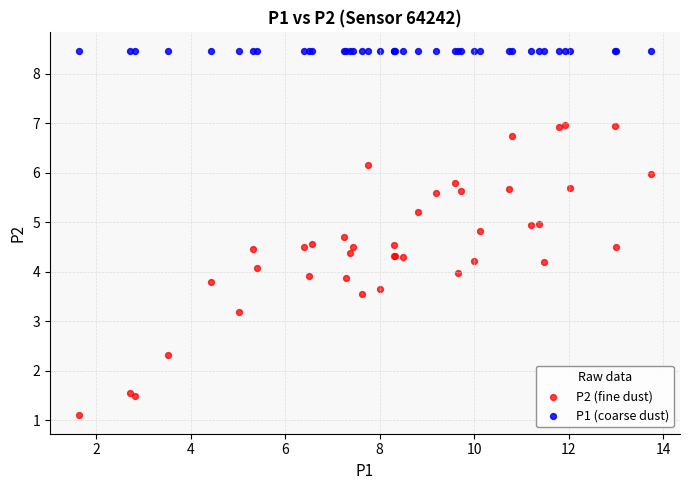

Which series reaches the minimum Y coordinate?

P2 (fine dust)